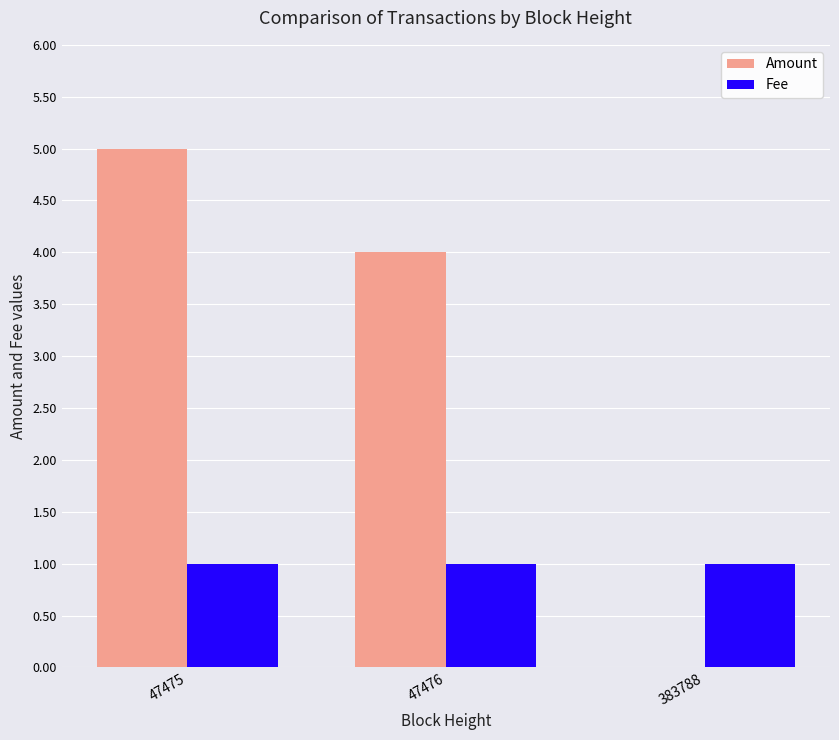

Which series has the largest total across all categories?

Amount